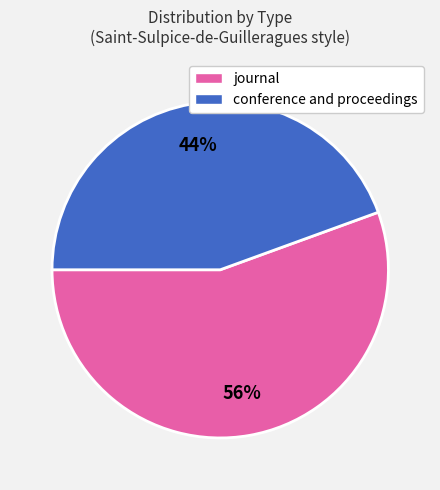

How many segments does this pie chart have?

2